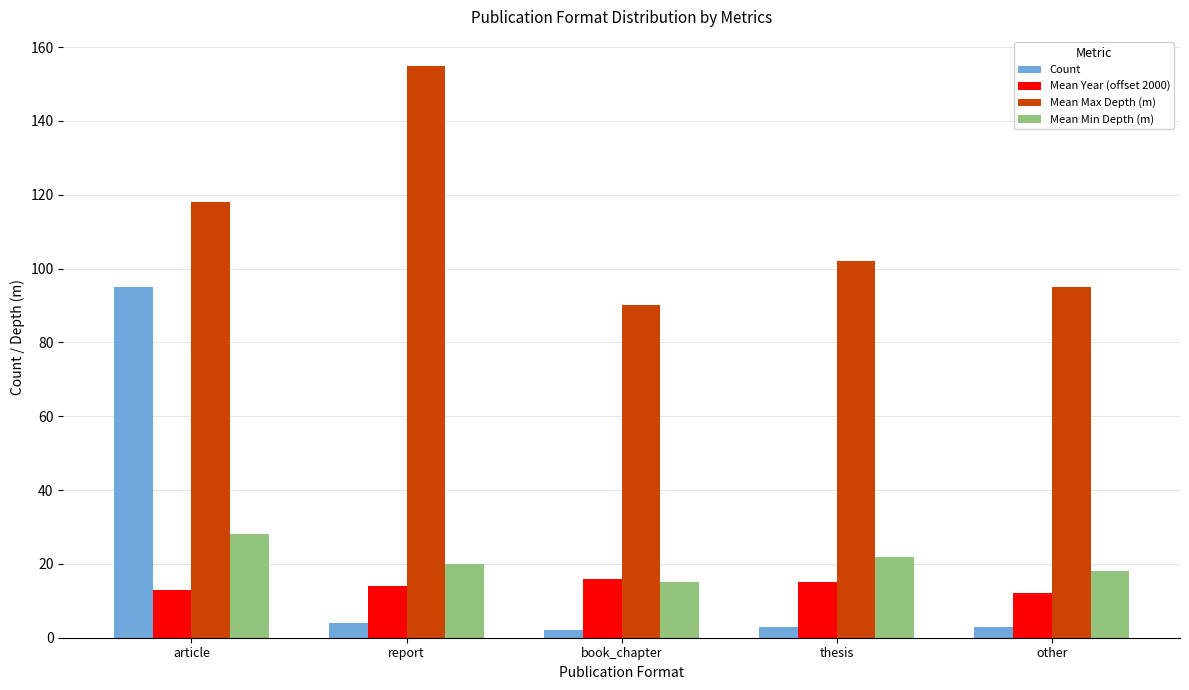

What is the average value of the Count series?

21